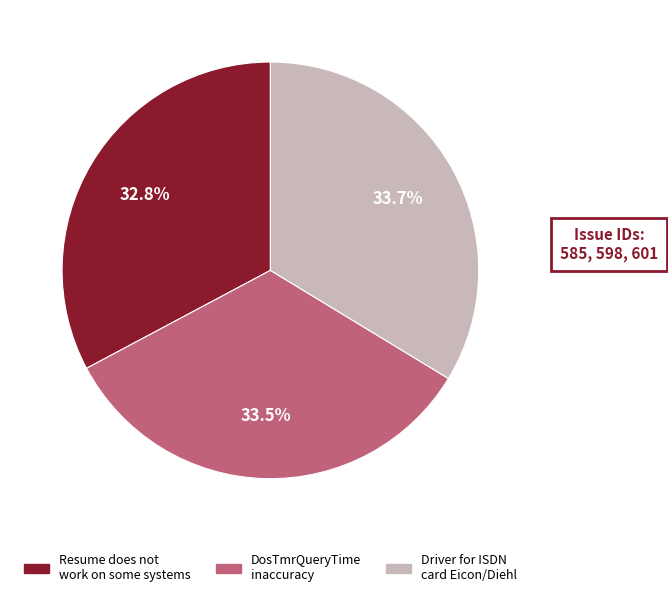

Which category has the smallest portion of the pie?

Resume does not work on some systems